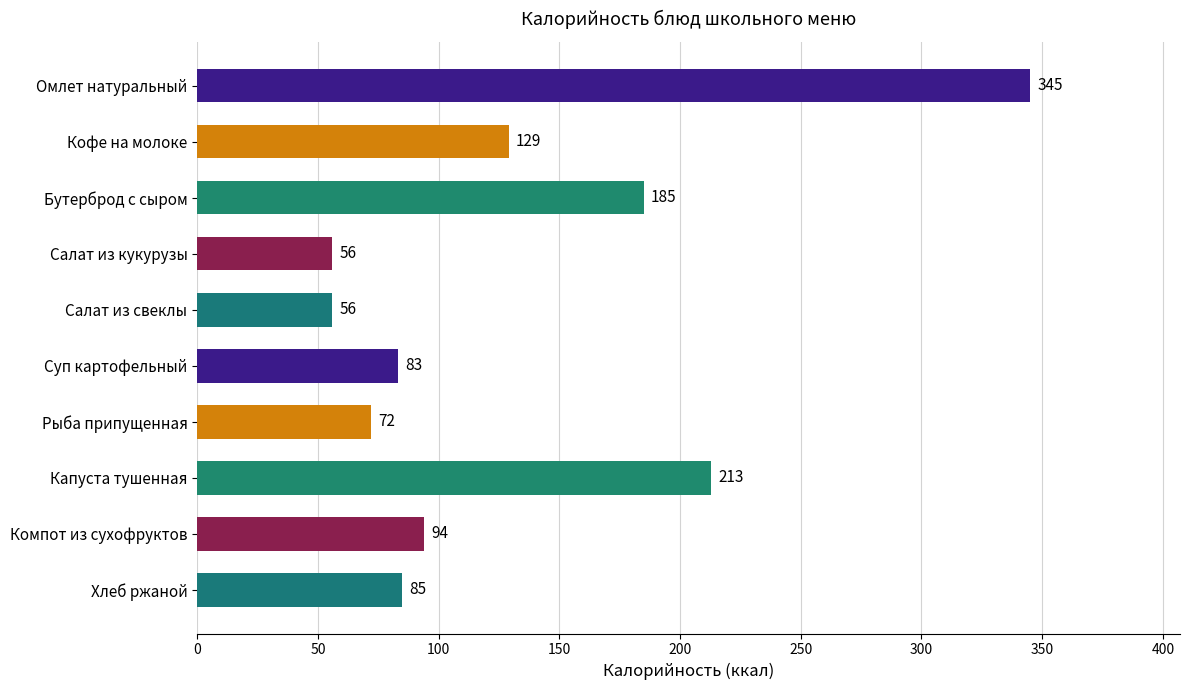

Where is the data nearest to the value 200?

Капуста тушенная